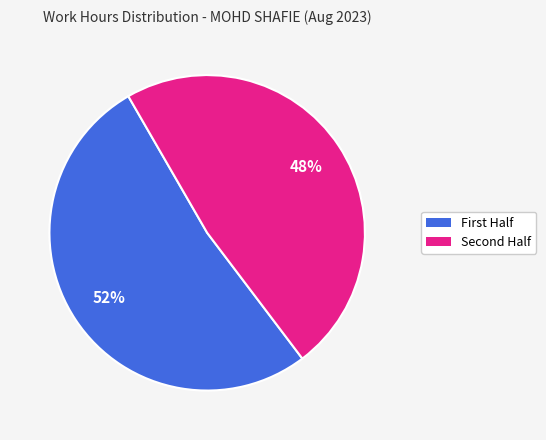

To the nearest percent, what is the average slice percentage?

50%